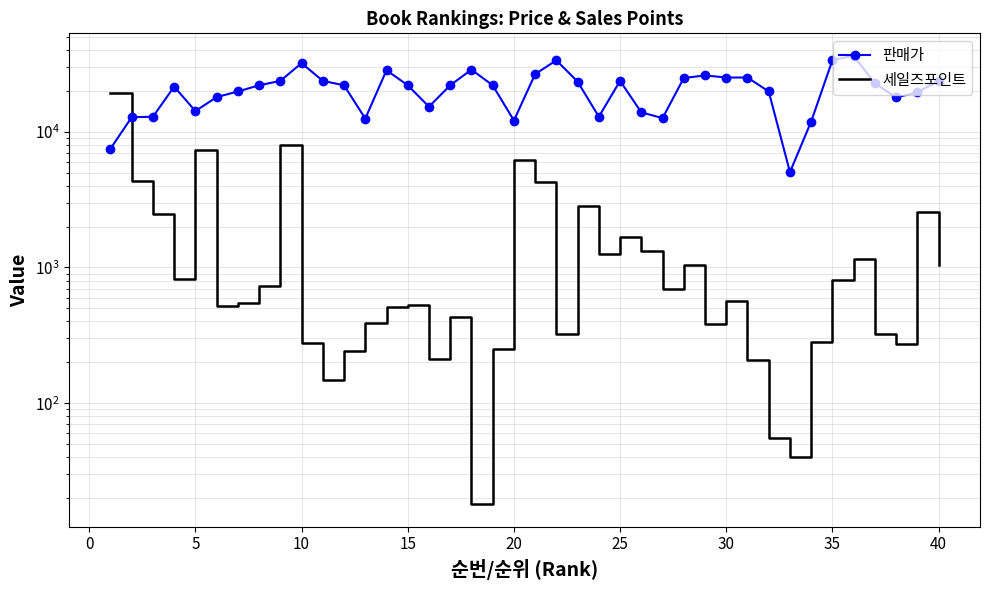

Which label corresponds to the largest value in the chart?

35